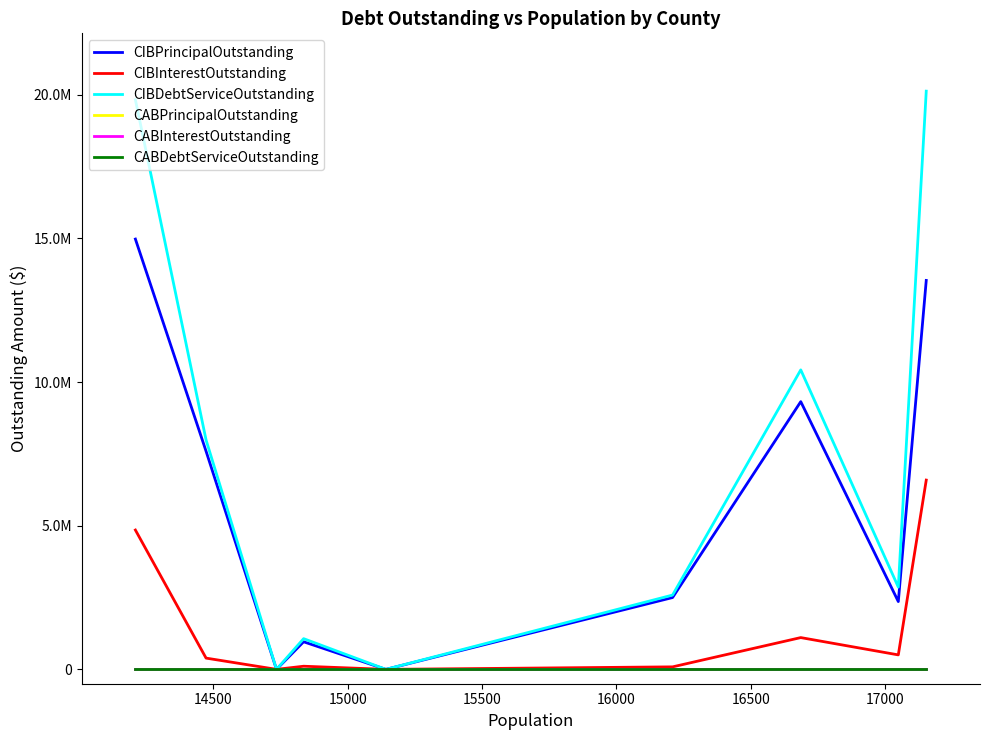

Is this an area chart (filled region under the line)?

No